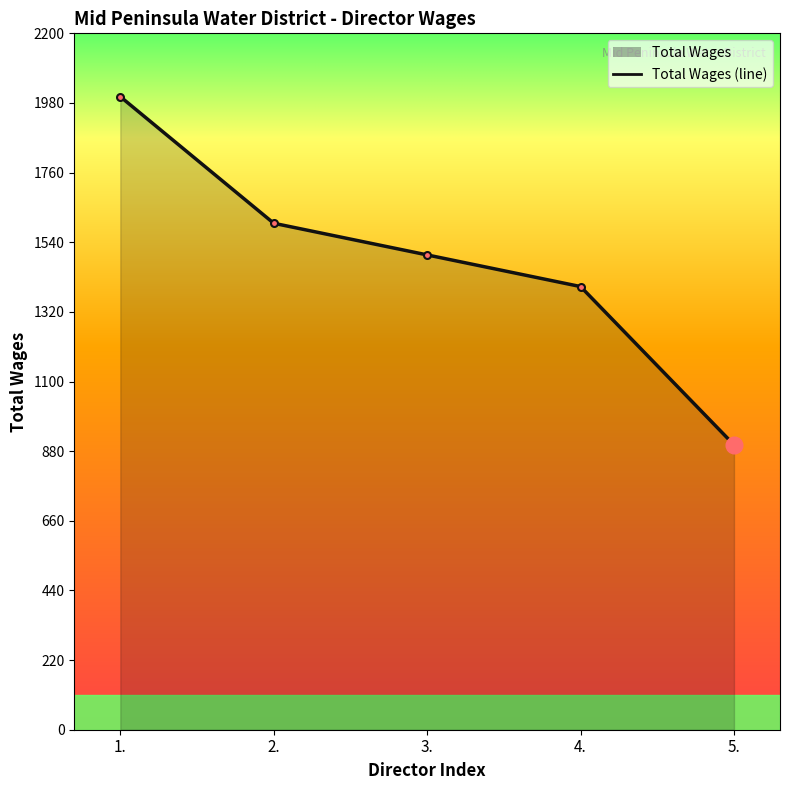

True or false: the data has more than 1 interior local peaks.

False